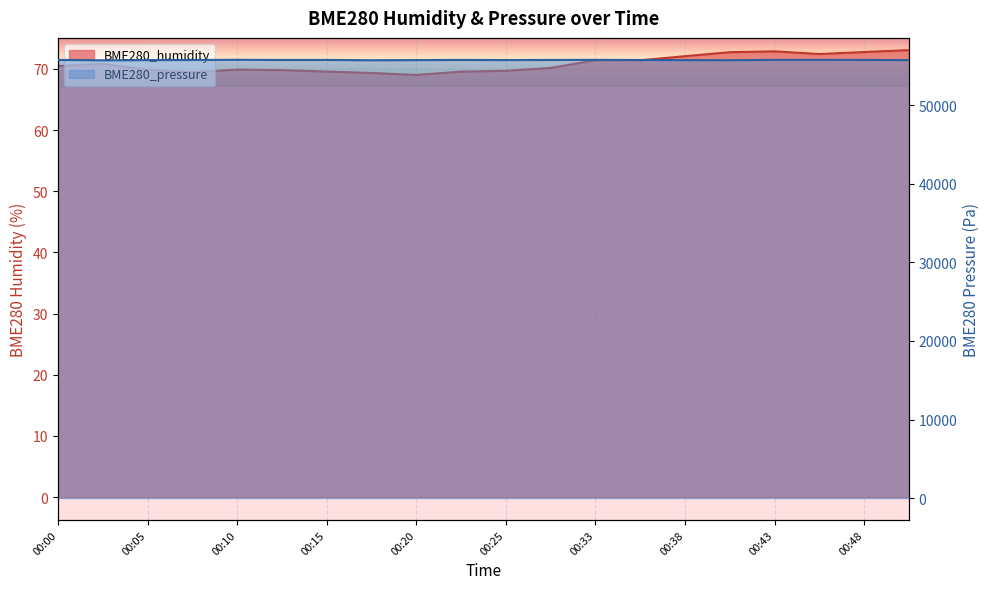

At which label does BME280_pressure reach its minimum?

00:03